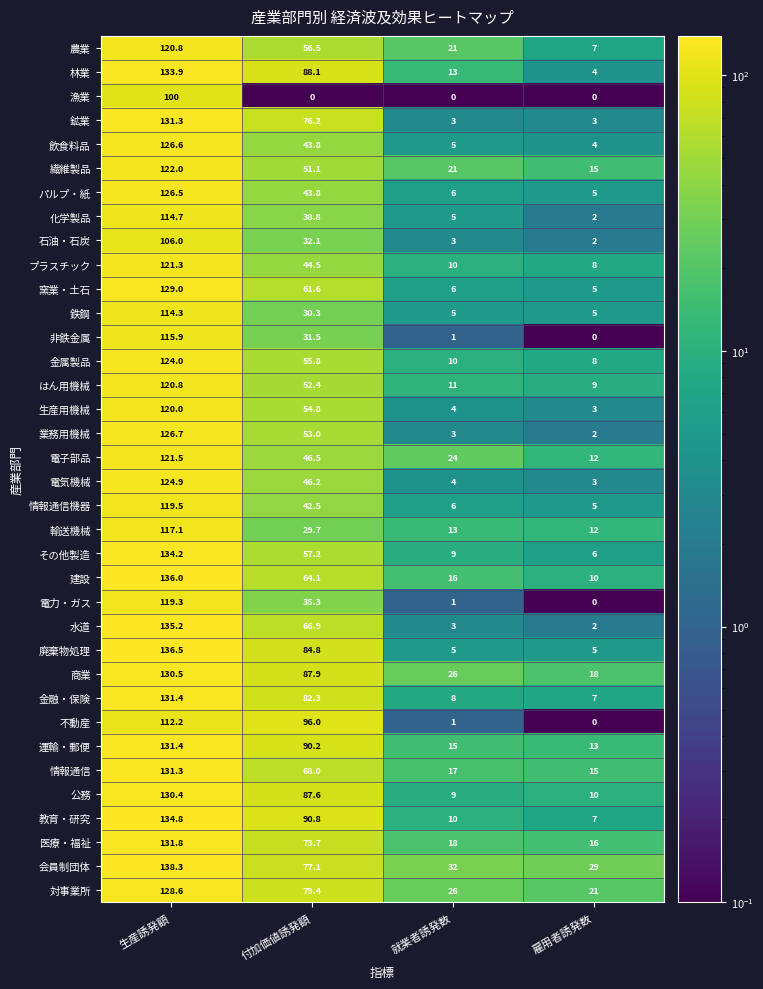

True or false: 飲食料品 has a value of 70.9 at 付加価値誘発額.

False